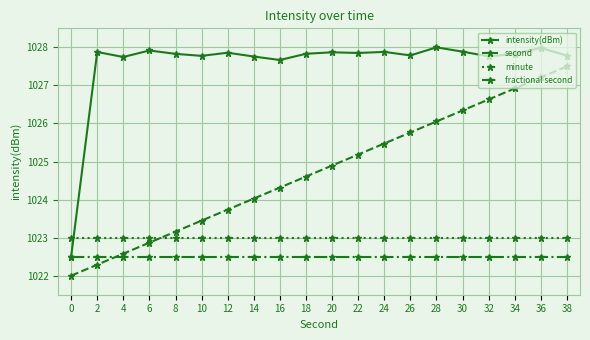

Rank the series at 4 from lowest to highest value.

fractional second, second, minute, intensity(dBm)